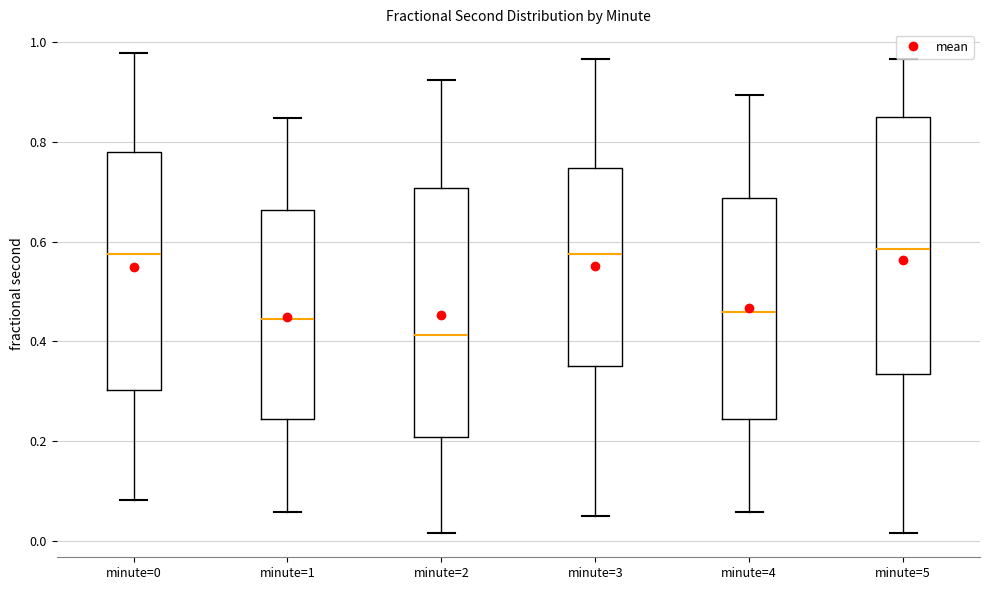

Reading left to right, transcribe this box plot: for each box, give where its median line is, the range the box spans, and where its two whiskers end, as read against the y-axis. The values are not printed on the chart, so give them approximately, as read against the axis.

minute=0: median 0.58, box 0.30 to 0.78, whiskers 0.08 to 0.98
minute=1: median 0.44, box 0.24 to 0.66, whiskers 0.06 to 0.84
minute=2: median 0.42, box 0.20 to 0.70, whiskers 0.02 to 0.92
minute=3: median 0.58, box 0.36 to 0.74, whiskers 0.06 to 0.96
minute=4: median 0.46, box 0.24 to 0.68, whiskers 0.06 to 0.90
minute=5: median 0.58, box 0.34 to 0.86, whiskers 0.02 to 0.96